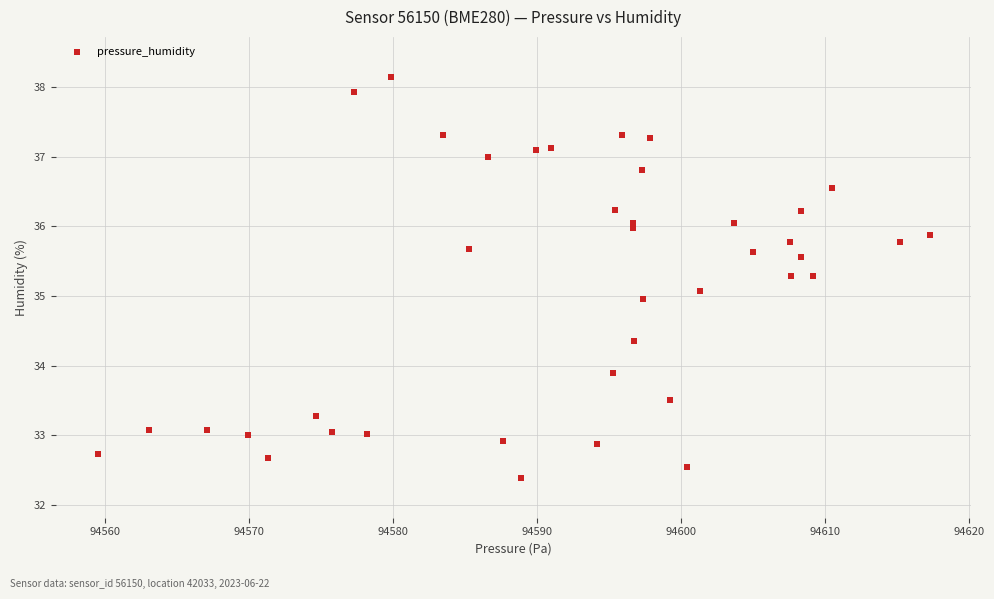

What is the range of X values (max minus min)?

57.8